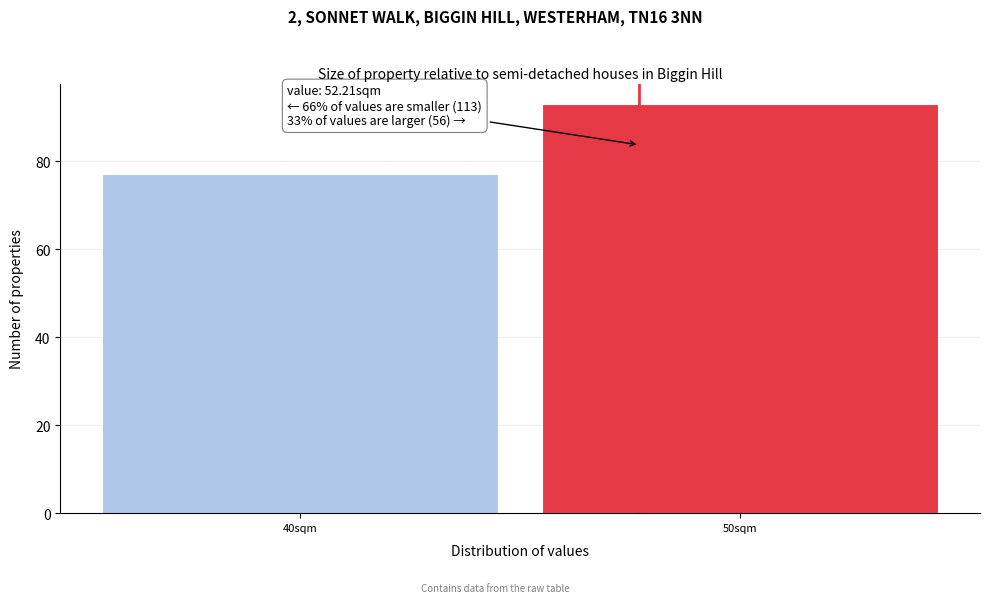

Reading right to left, what are all the values shown in this chart?

50sqm=93	40sqm=77